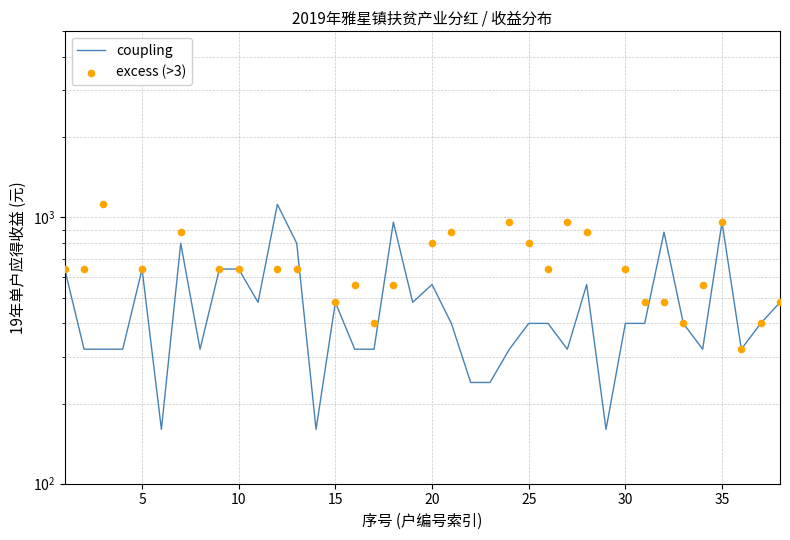

What is the change in value from 13 to 34?

-480